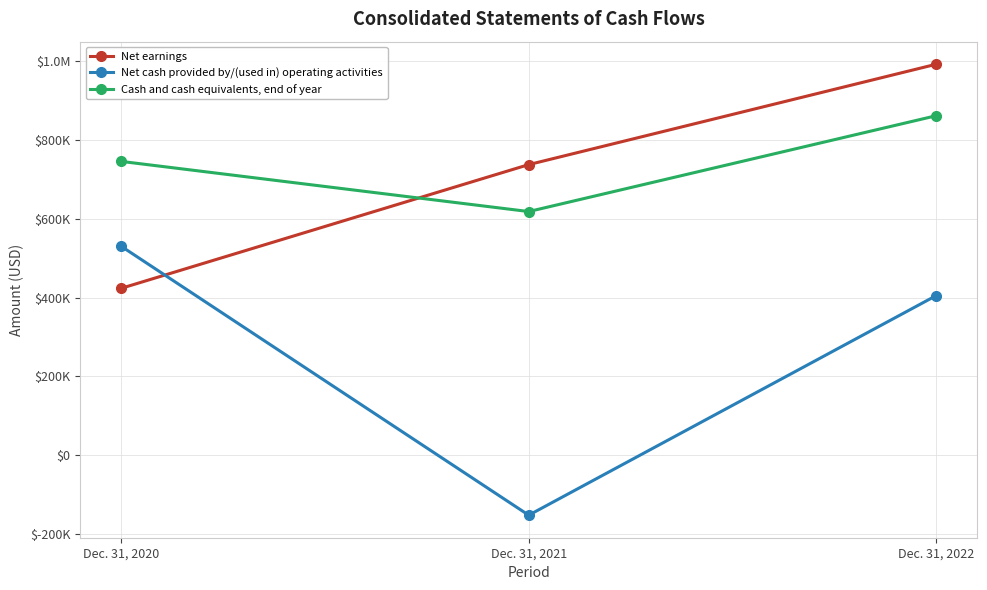

What are all the series names shown in the legend?

Net earnings, Net cash provided by/(used in) operating activities, Cash and cash equivalents, end of year